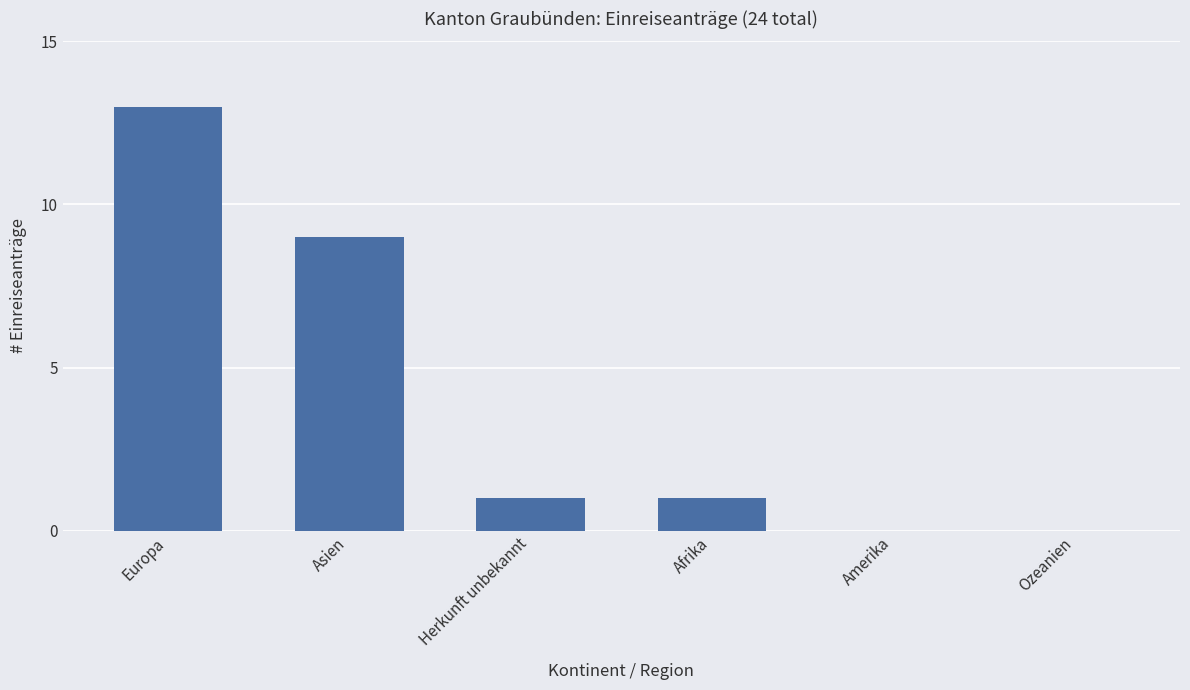

Approximately how many times larger is the value at Afrika compared to Herkunft unbekannt?

1.0